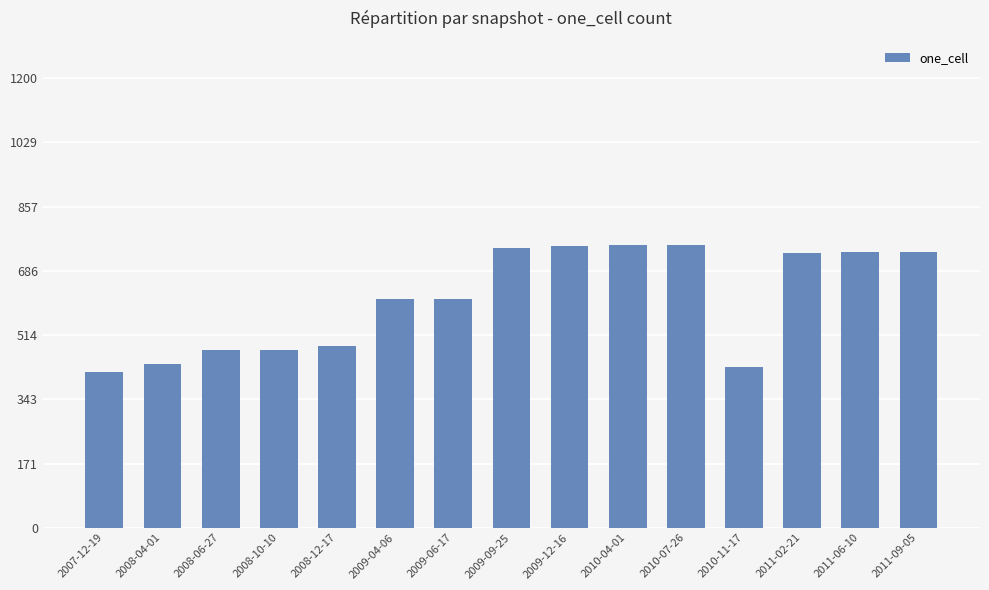

The value at 2009-09-25 is 746. True or false?

True